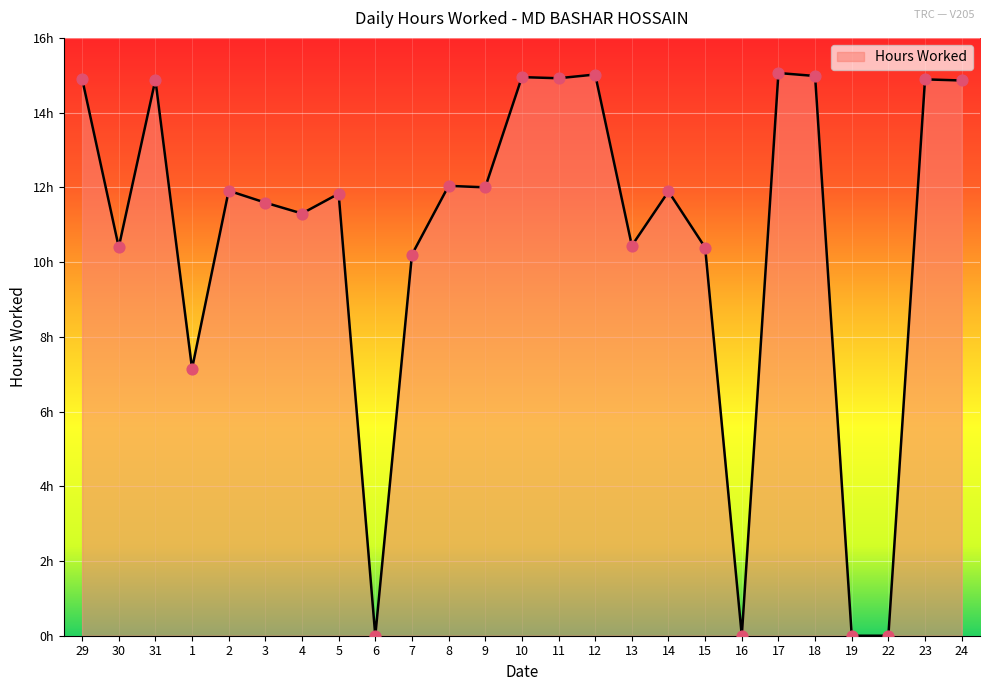

Approximately how many times larger is the value at 5 compared to 7?

1.2